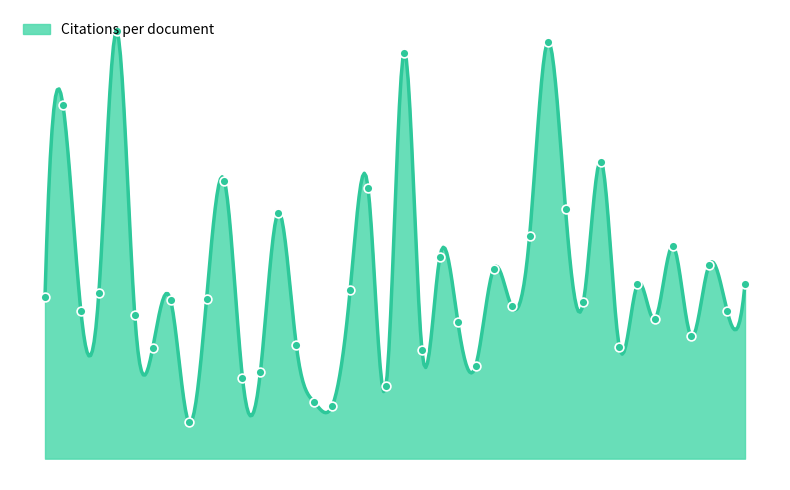

Approximately how many times larger is the value at 22 compared to 15?

1.7